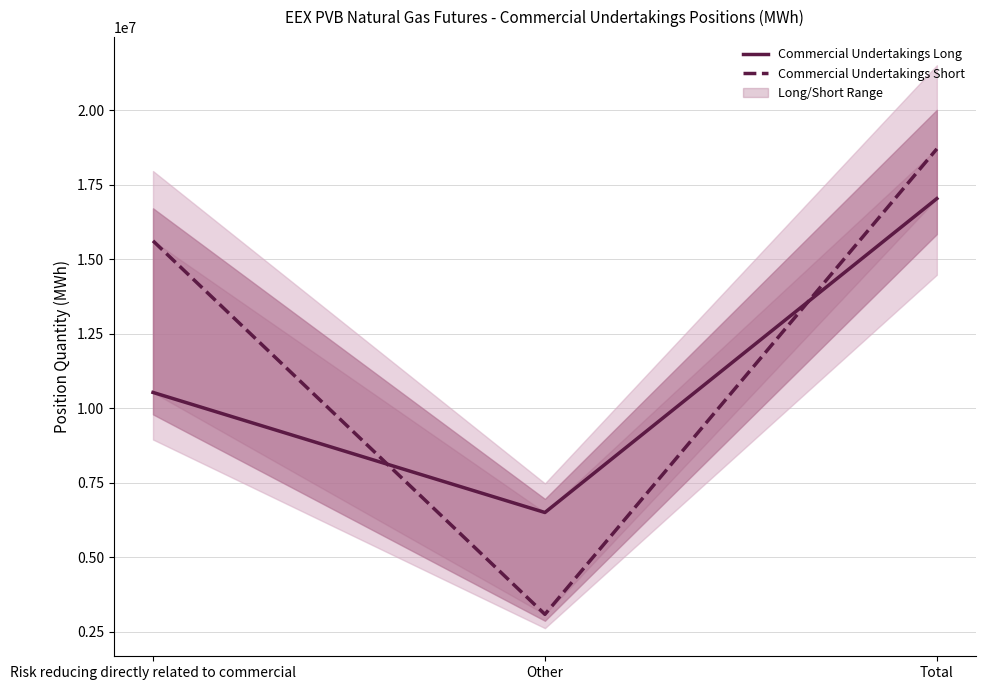

The Commercial Undertakings Long series shows 28342142 at Total. True or false?

False